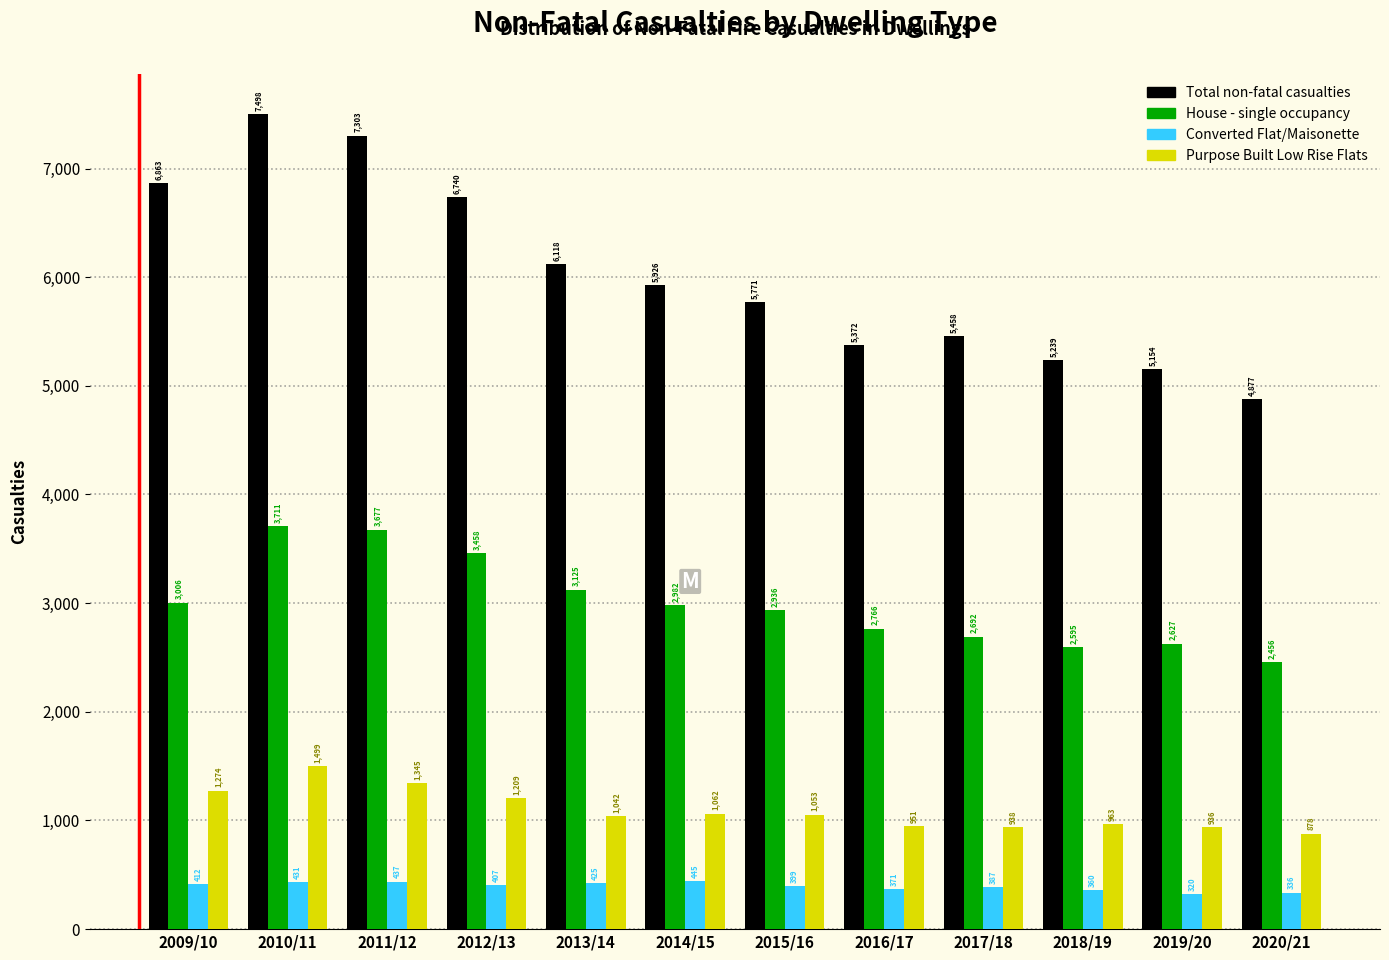

Reading left to right, transcribe all the data shown in this chart.

Total non-fatal casualties: 6863	7498	7303	6740	6118	5926	5771	5372	5458	5239	5154	4877
House - single occupancy: 3006	3711	3677	3458	3125	2982	2936	2766	2692	2595	2627	2456
Converted Flat/Maisonette: 412	431	437	407	425	445	399	371	387	360	320	336
Purpose Built Low Rise Flats: 1274	1499	1345	1209	1042	1062	1053	951	938	963	936	878